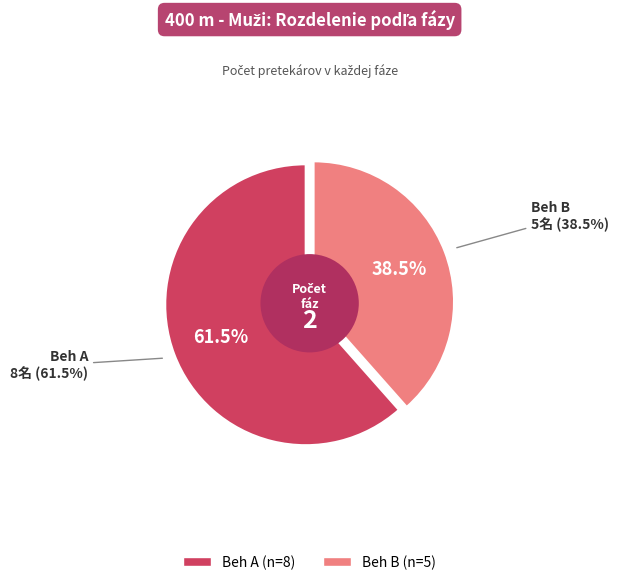

True or false: Beh A accounts for 48% of the total.

False